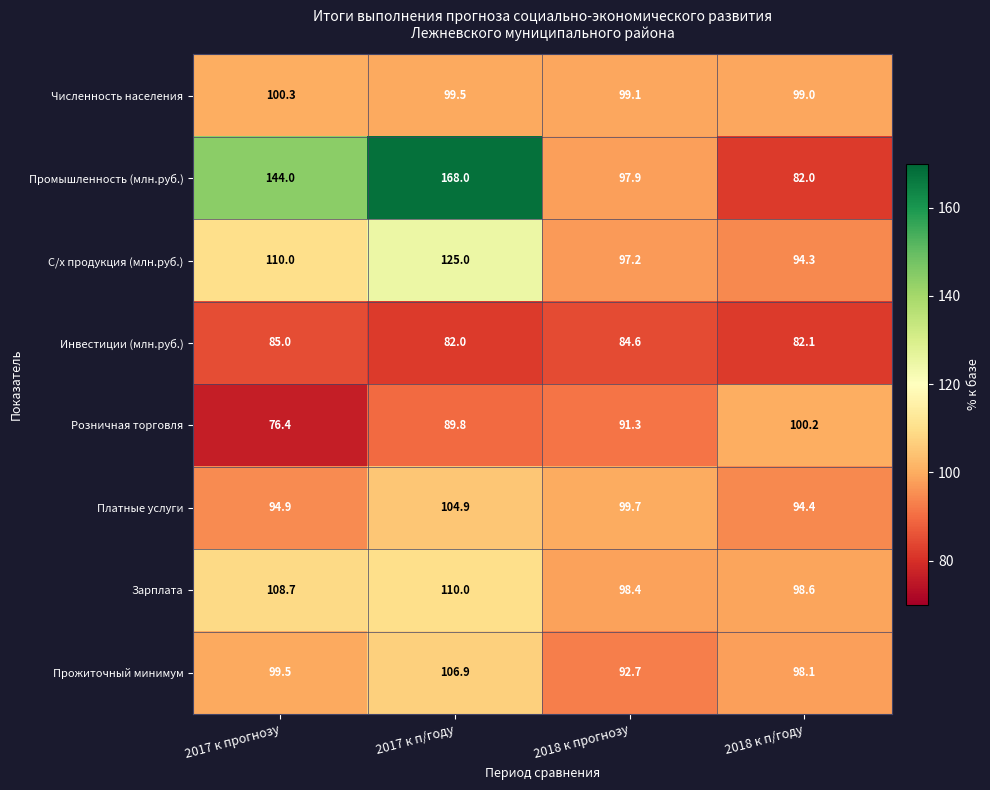

What is the highest value of the Зарплата series?

110.0